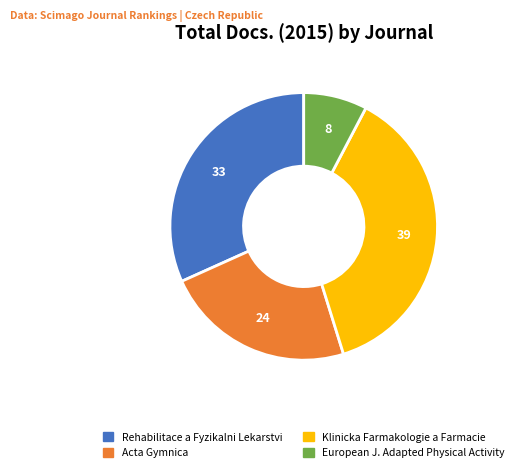

Does any single category account for the majority?

No